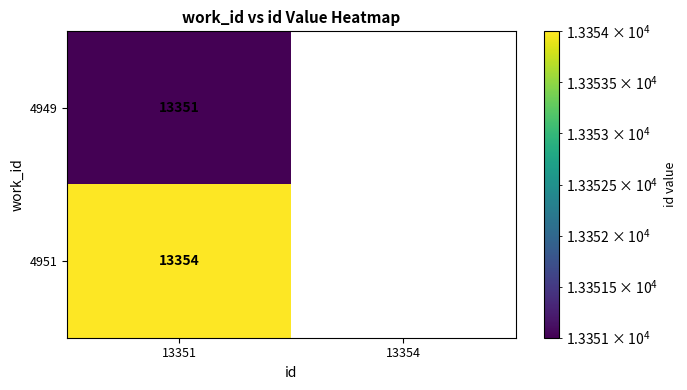

Is it true that 4949 equals 22762 at 13351?

False